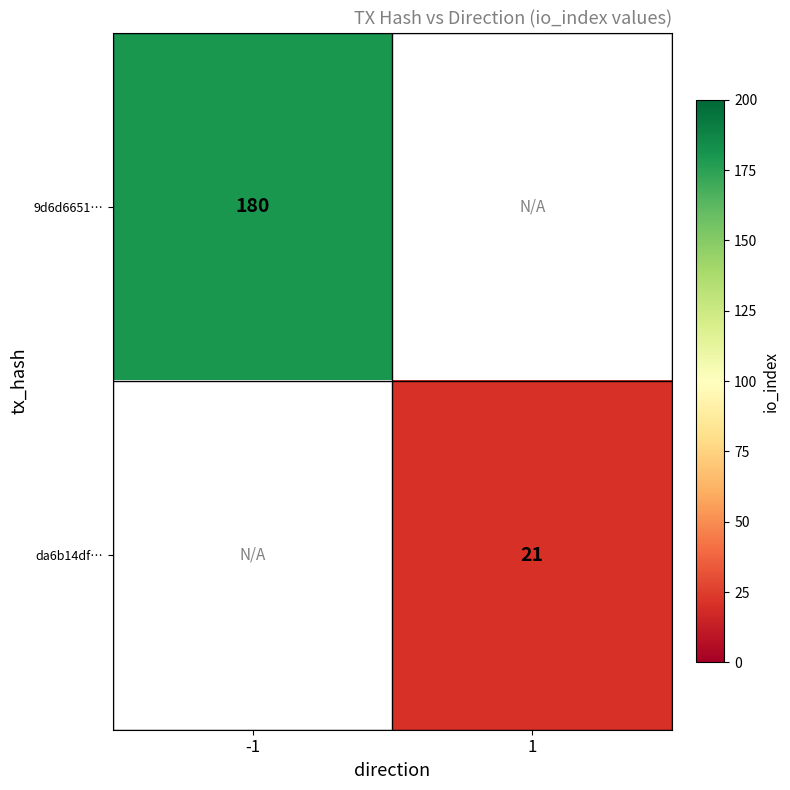

Is it true that 9d6d6651… equals 180 at -1?

True